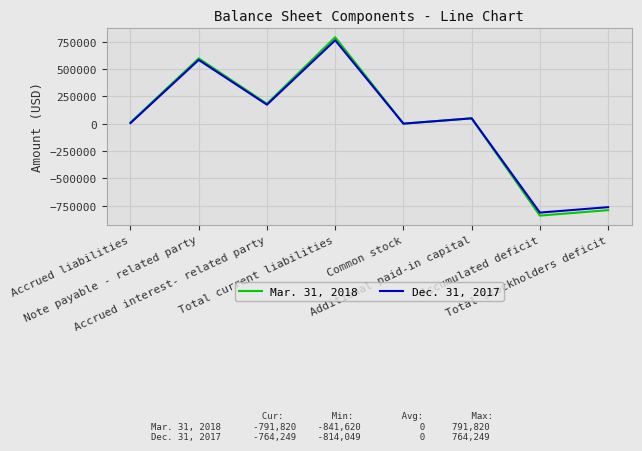

List the series in order of their peak value, highest first.

Mar. 31, 2018, Dec. 31, 2017